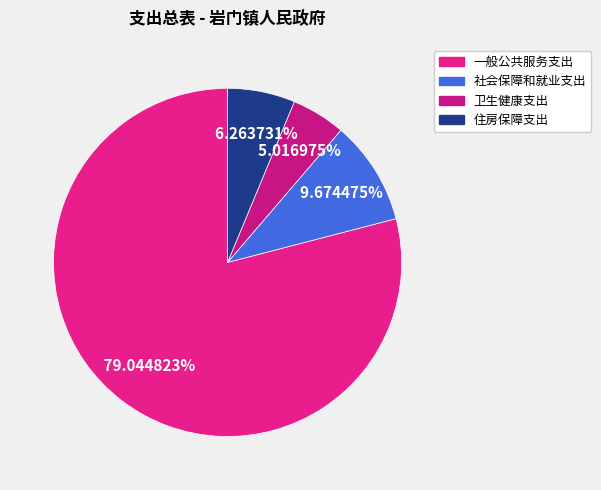

To the nearest percent, what portion does 卫生健康支出 represent?

5%